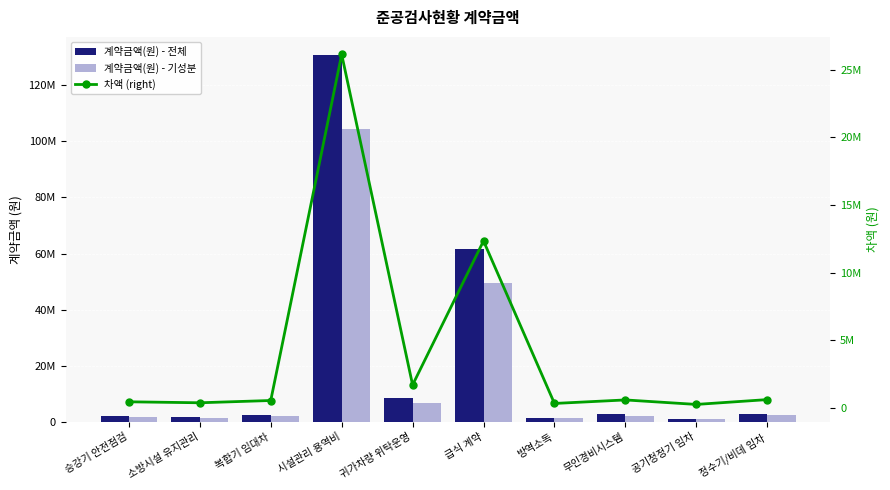

Reading left to right, transcribe all the data shown in this chart.

계약금액(원) - 전체: 승강기 안전점검=2160000	소방시설 유지관리=1800000	복합기 임대차=2640000	시설관리 용역비=130700000	귀가차량 위탁운영=8400000	급식 계약=61677000	방역소독=1550000	무인경비시스템=2850000	공기청정기 임차=1188000	정수기/비데 임차=2973600
계약금액(원) - 기성분: 승강기 안전점검=1728000	소방시설 유지관리=1440000	복합기 임대차=2112000	시설관리 용역비=104560000	귀가차량 위탁운영=6720000	급식 계약=49341600	방역소독=1240000	무인경비시스템=2280000	공기청정기 임차=950400	정수기/비데 임차=2378880
차액 (right): 승강기 안전점검=432000	소방시설 유지관리=360000	복합기 임대차=528000	시설관리 용역비=26140000	귀가차량 위탁운영=1680000	급식 계약=12335400	방역소독=310000	무인경비시스템=570000	공기청정기 임차=237600	정수기/비데 임차=594720